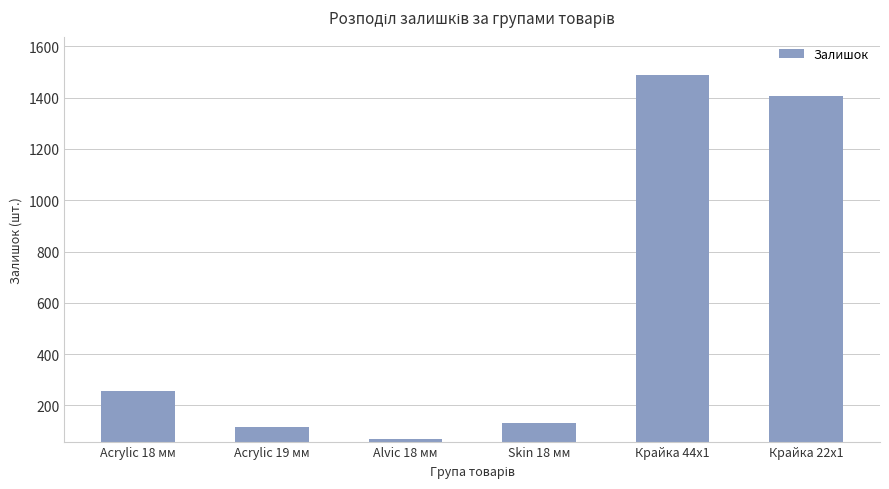

How many series are shown in this chart?

1